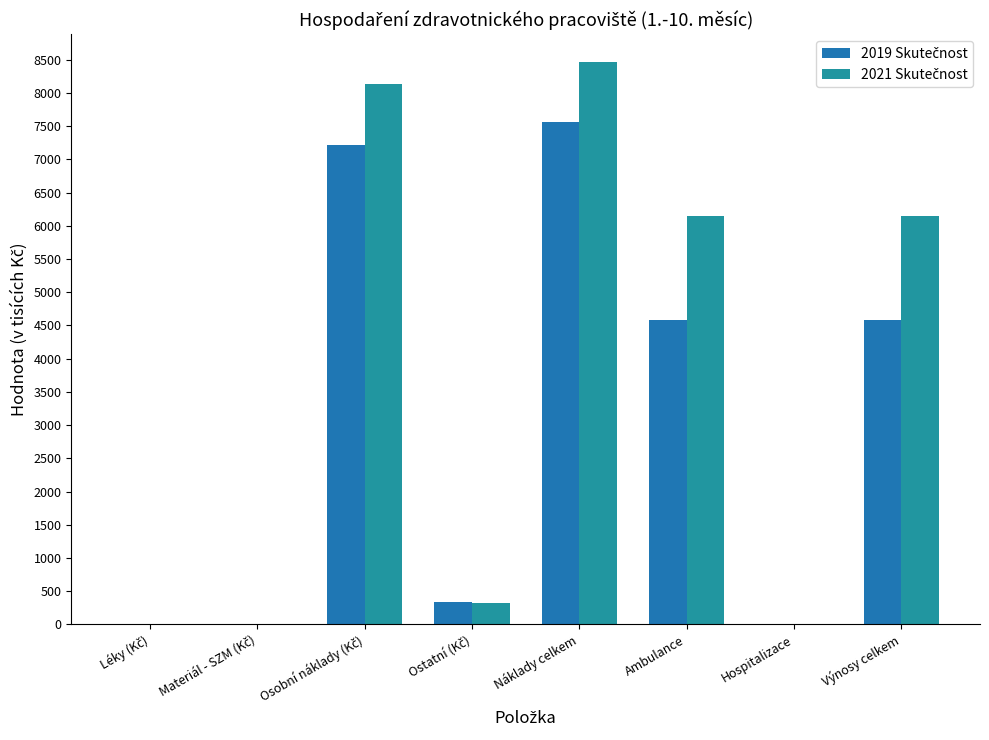

Between Léky (Kč) and Ostatní (Kč), which is larger?

Ostatní (Kč)